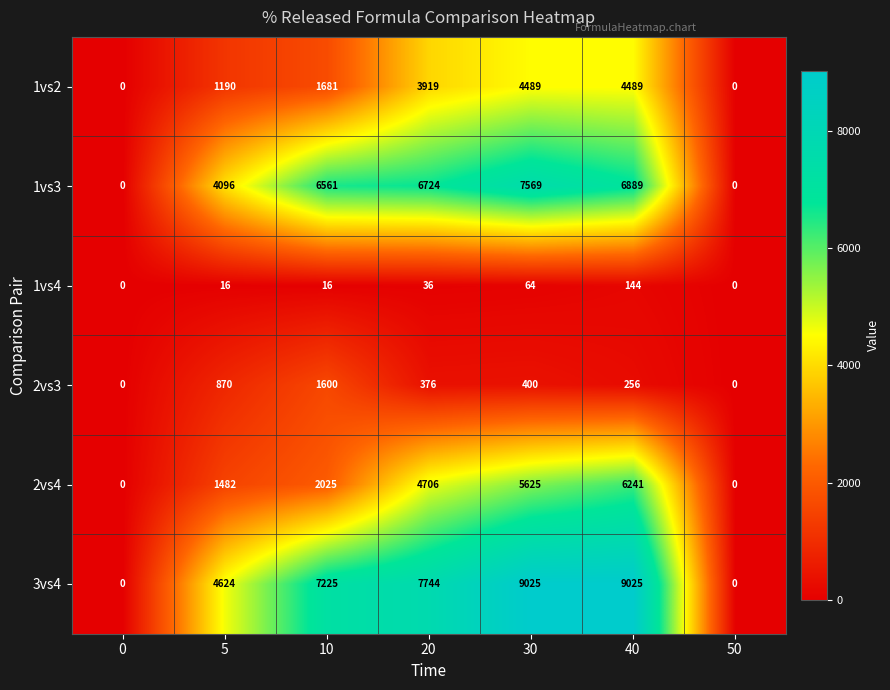

Which series has the largest range (max minus min)?

3vs4